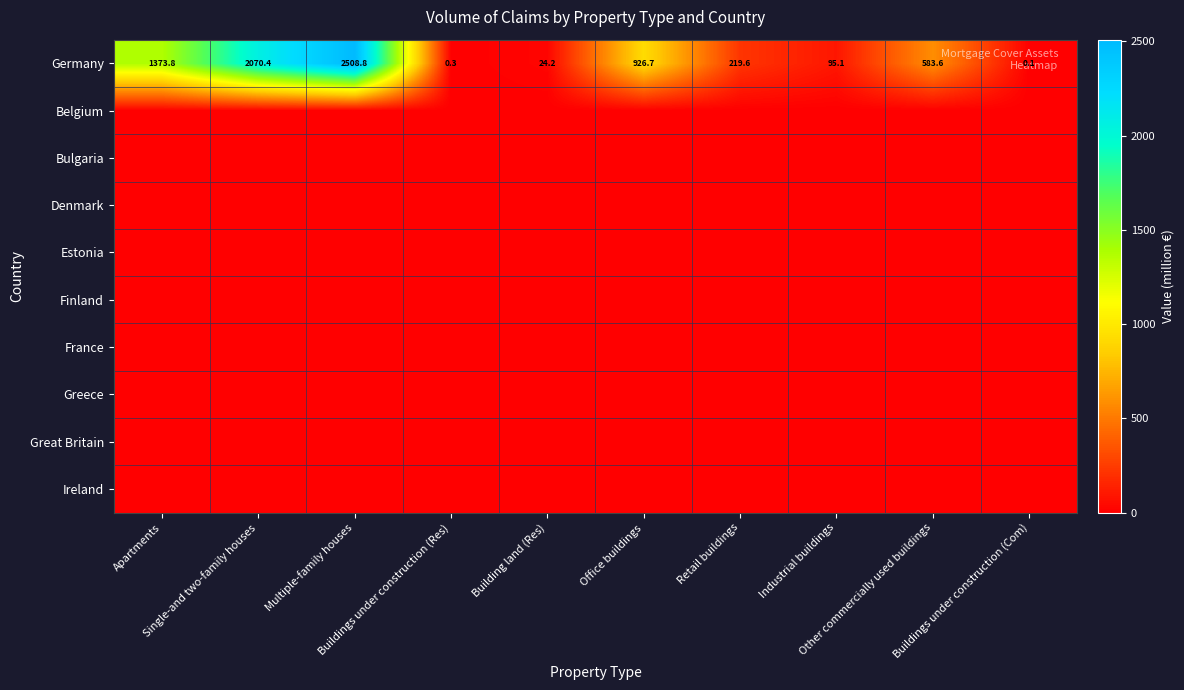

The Germany series shows 34.6 at Building land (Res). True or false?

False